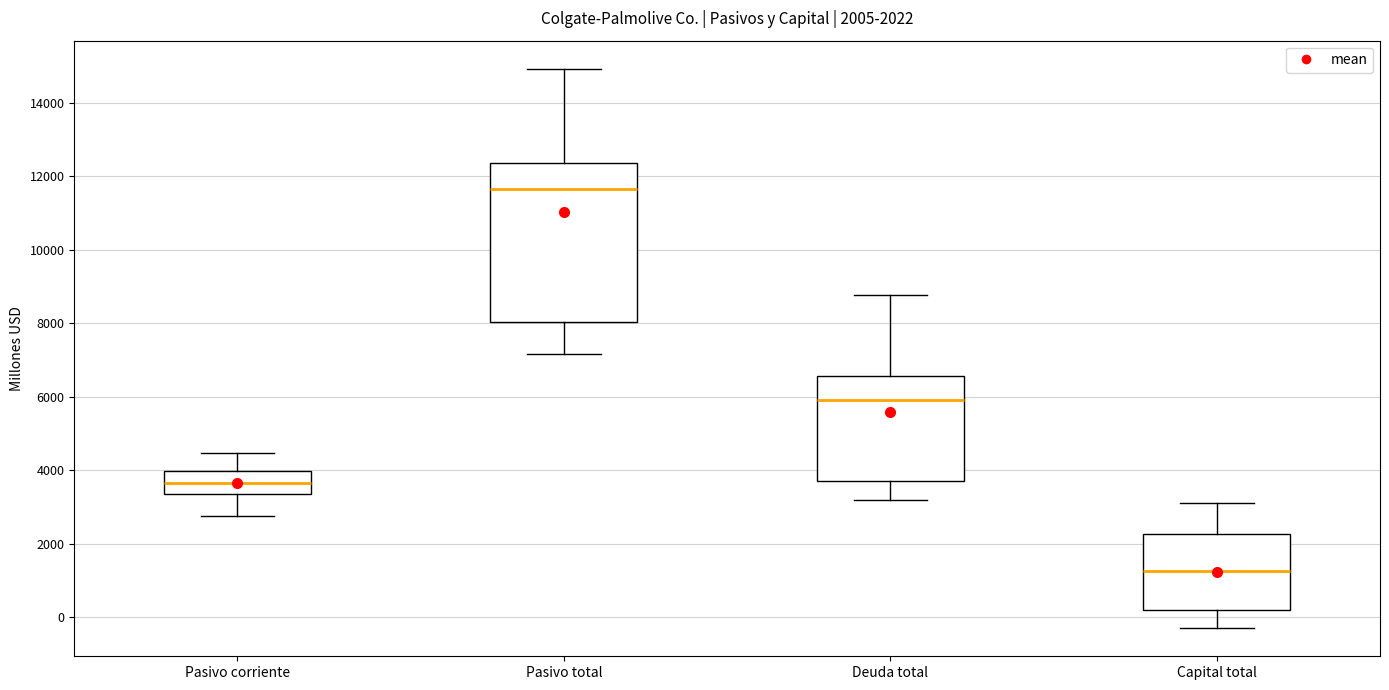

Which box is the tallest, from its lower edge to its upper edge?

Pasivo total